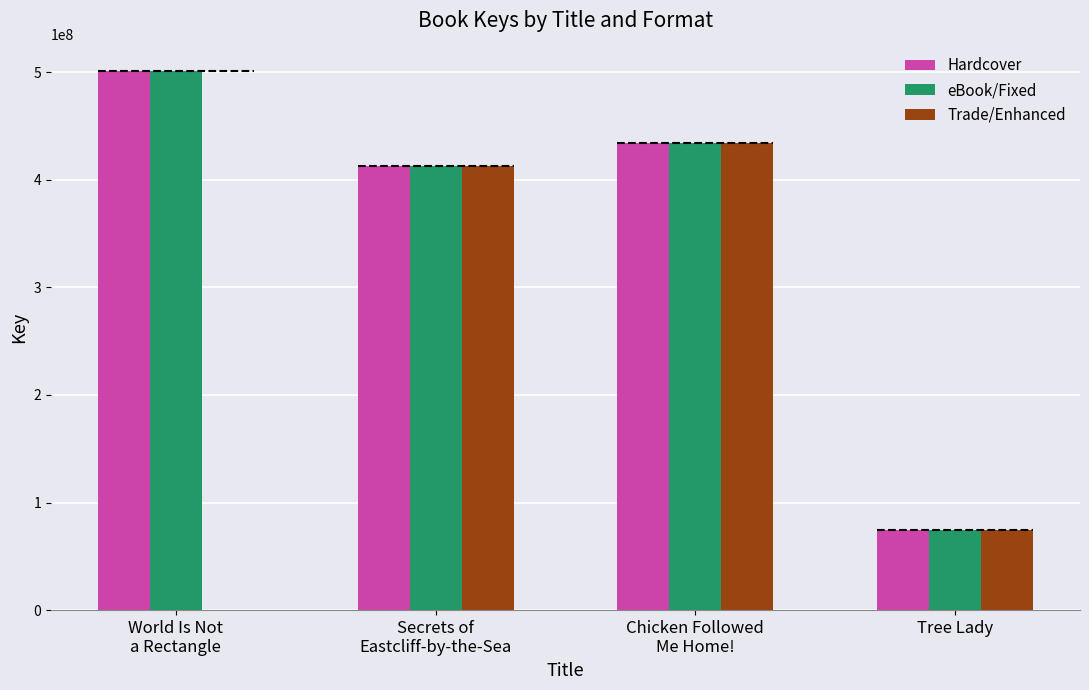

The value of eBook/Fixed at Chicken Followed
Me Home! is 434166363. True or false?

True